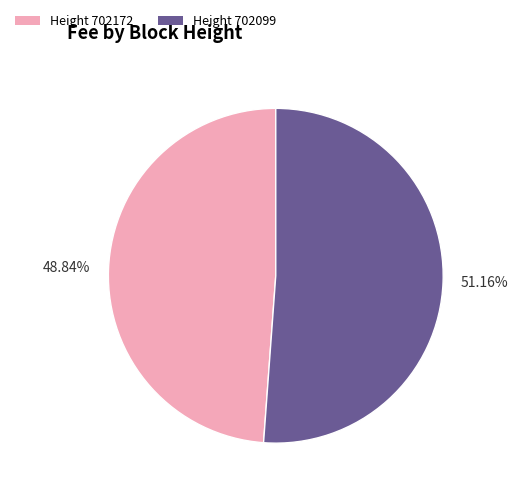

Is there any slice that represents more than half of the pie?

Yes